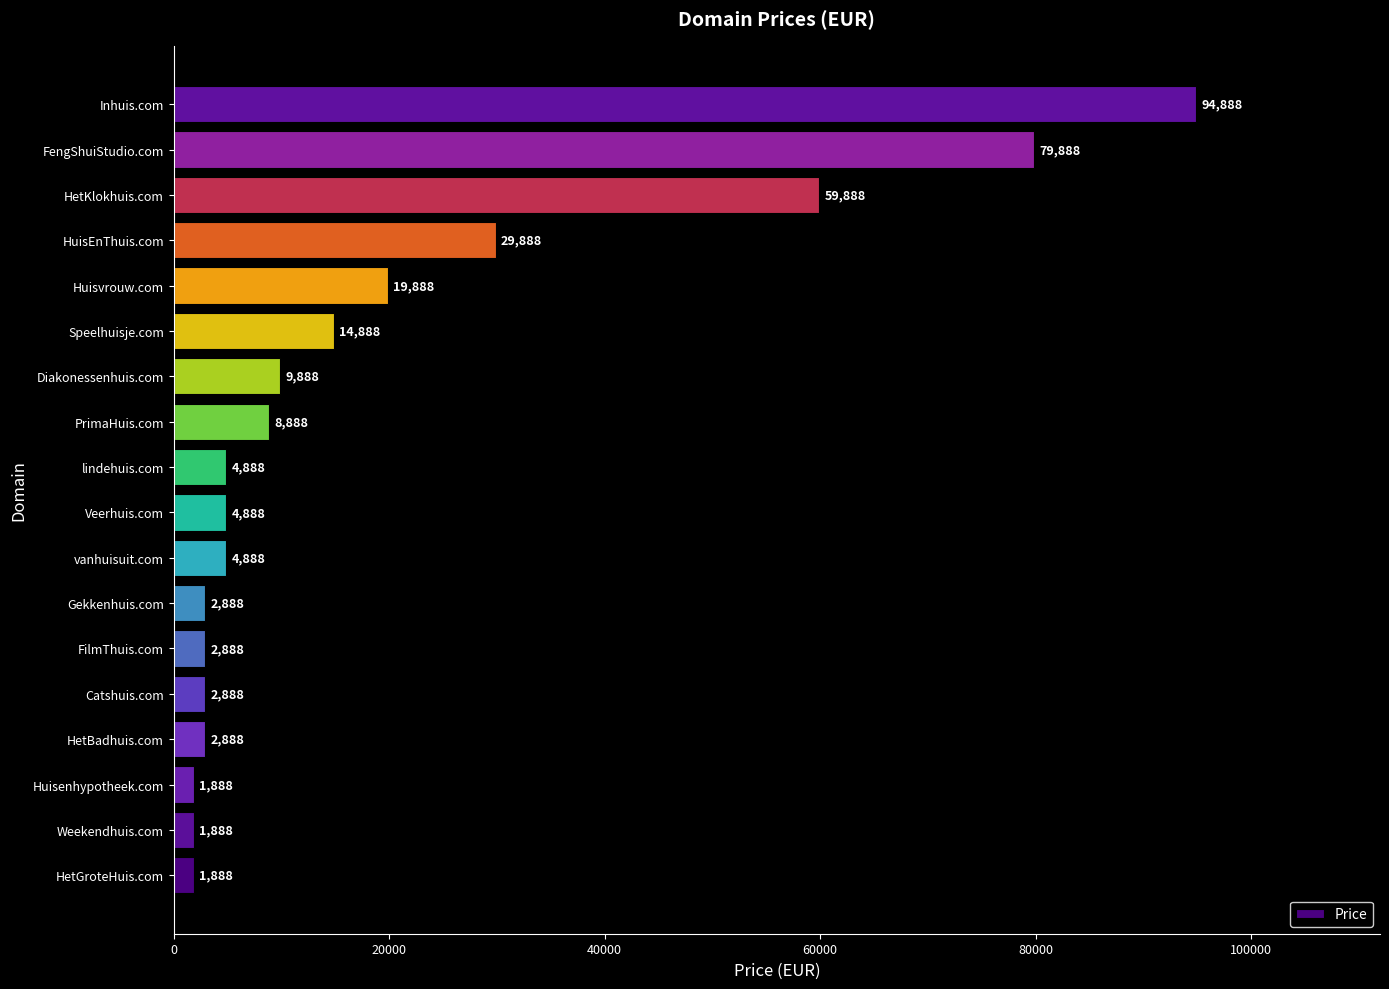

What is the approximate value at FengShuiStudio.com, to the nearest 50?

79900